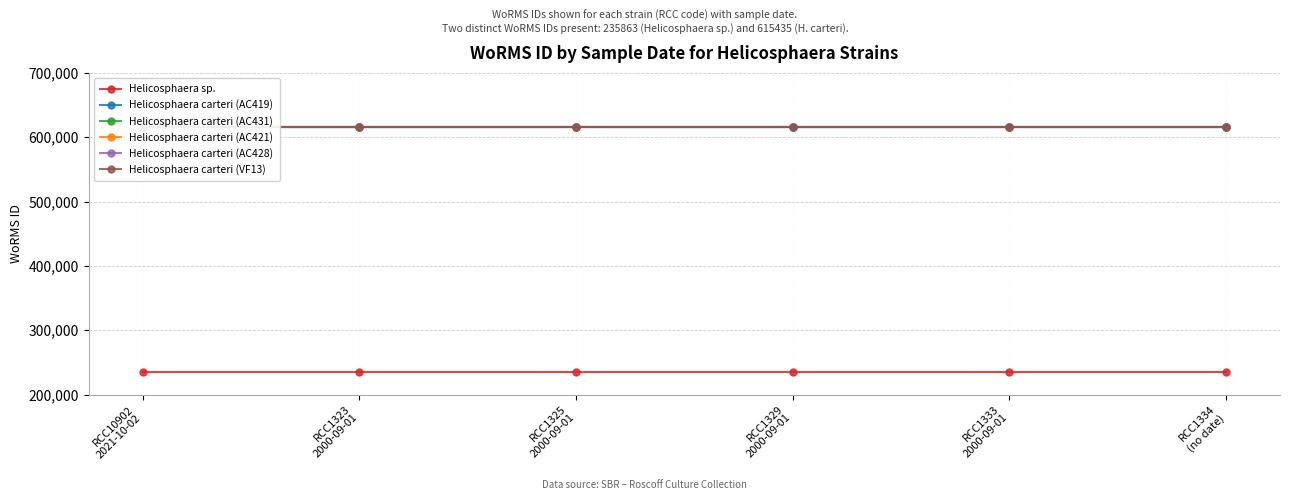

What is the label of the 2nd point from the right?

RCC1333
2000-09-01